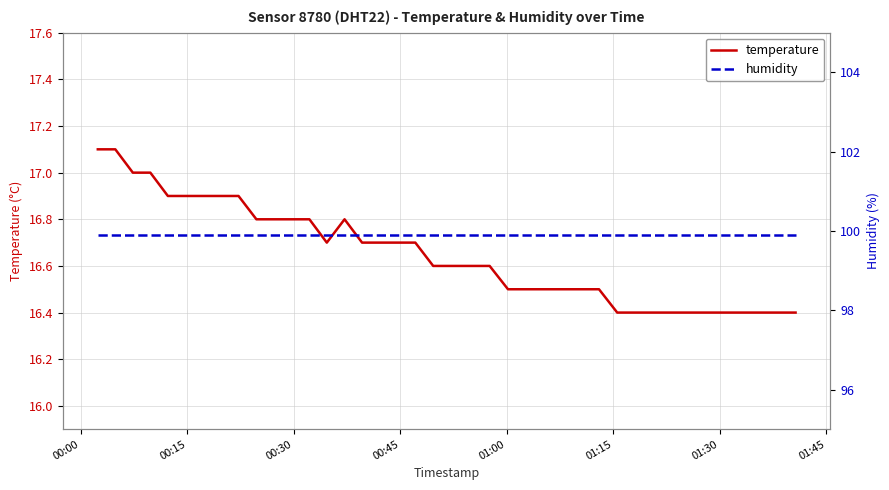

True or false: temperature and humidity intersect in this chart.

False